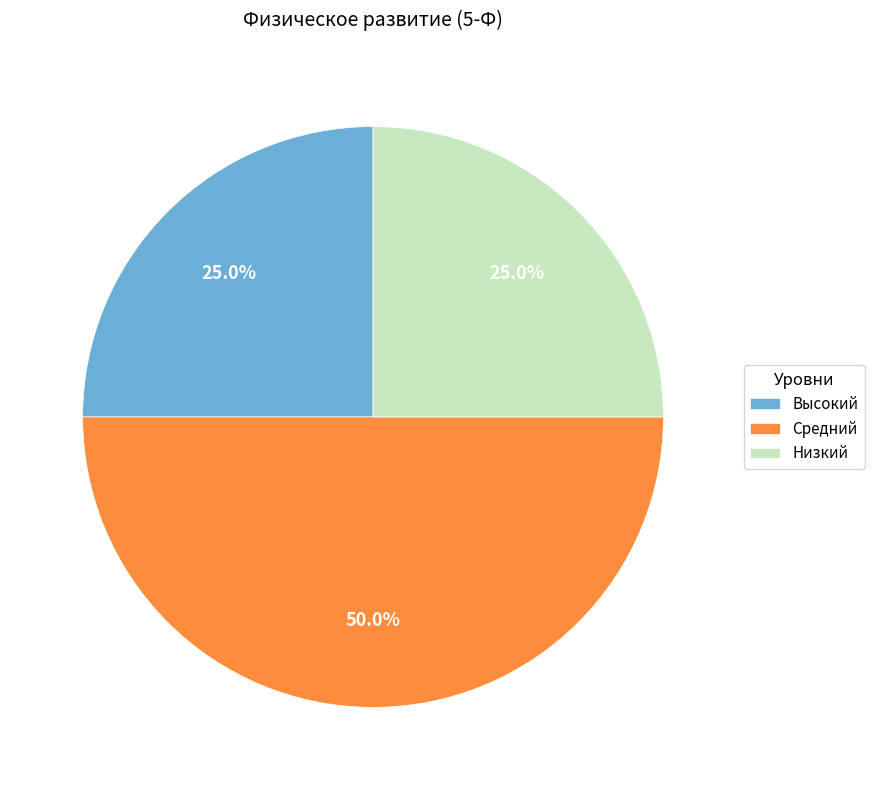

Which slice is the largest?

Средний